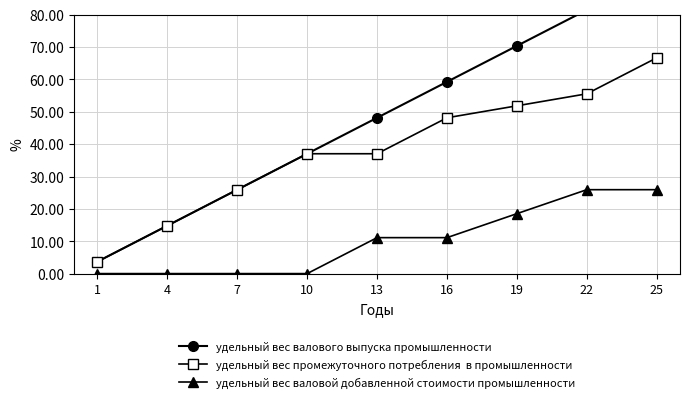

What is the difference between the удельный вес промежуточного потребления  в промышленности values at 13 and 7?

11.1